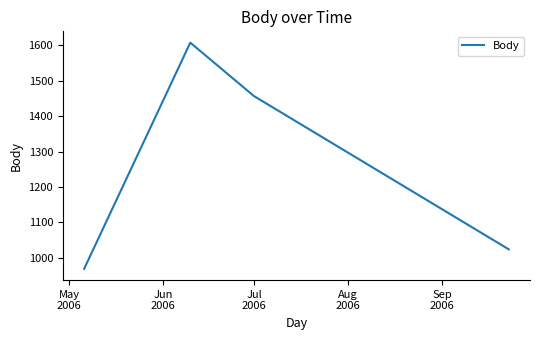

How many series are shown in this chart?

1